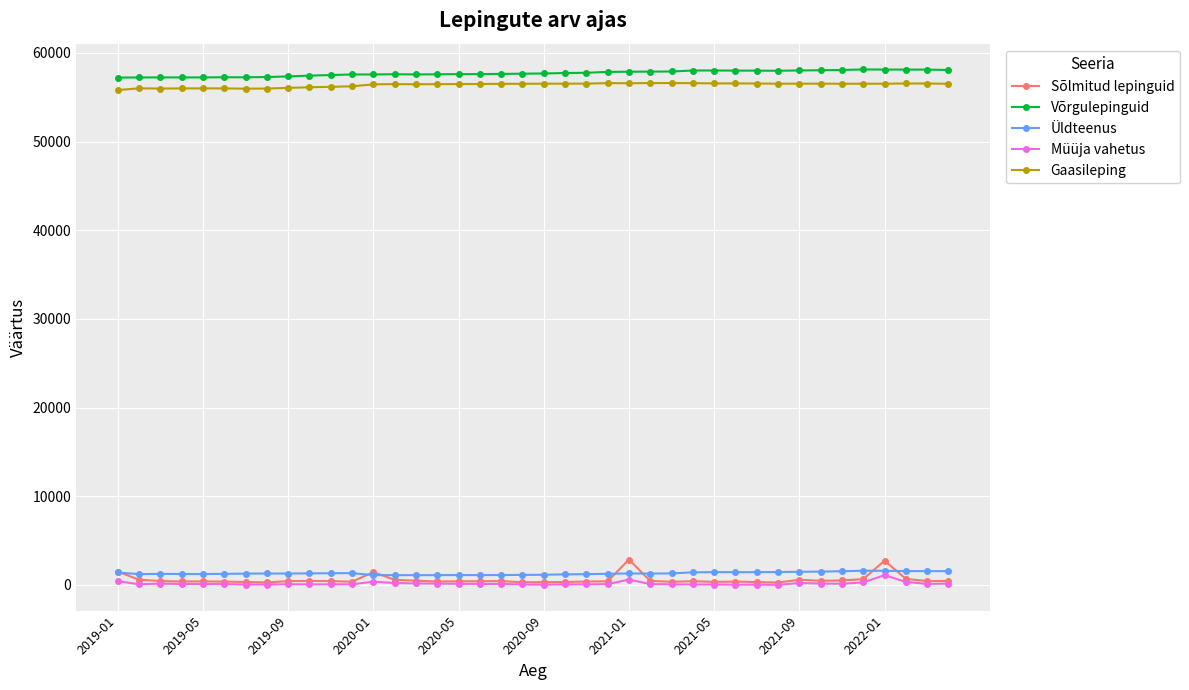

How many data points does each series have?

40